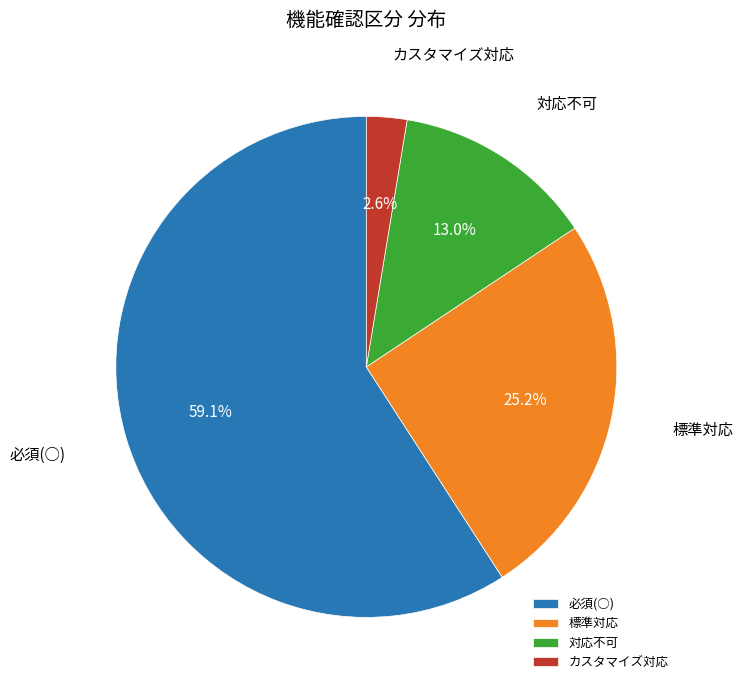

How much of the chart is everything except カスタマイズ対応?

97.4%